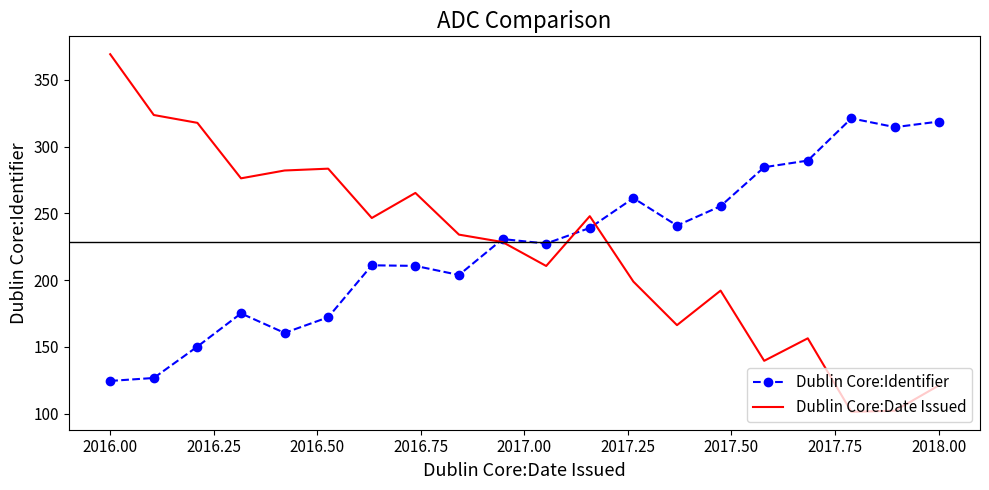

What is the smallest value displayed?

101.3